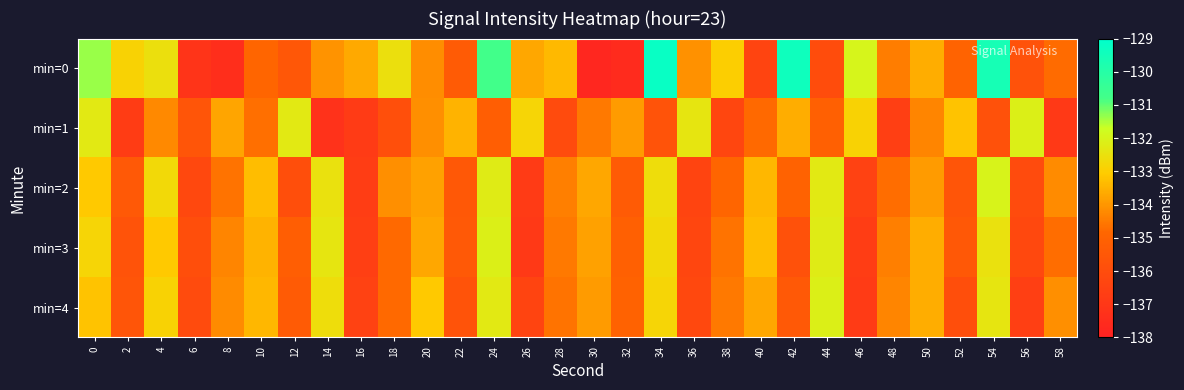

At how many categories does at least one series exceed -136?

30